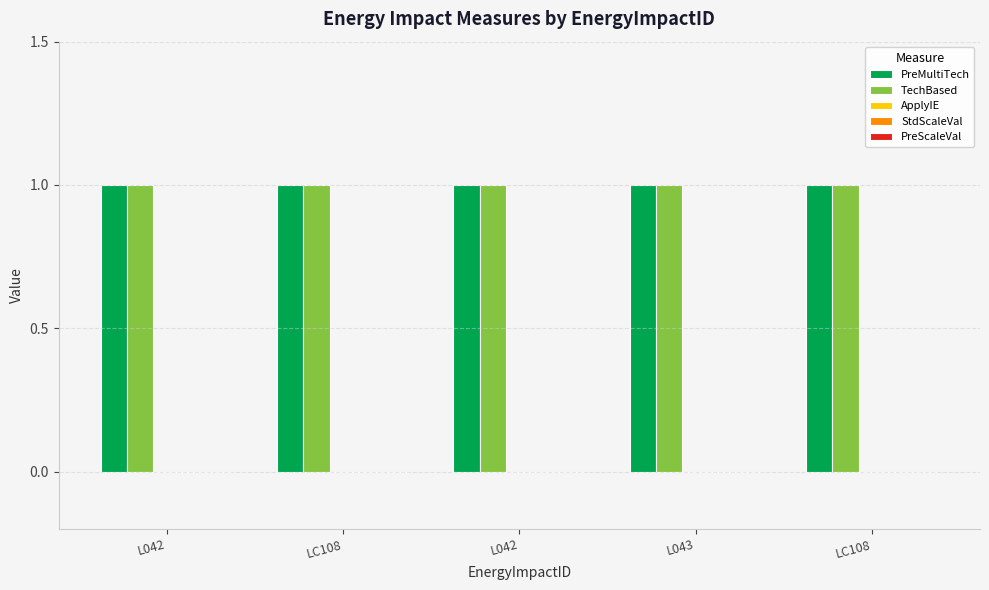

What is the greatest value displayed?

1